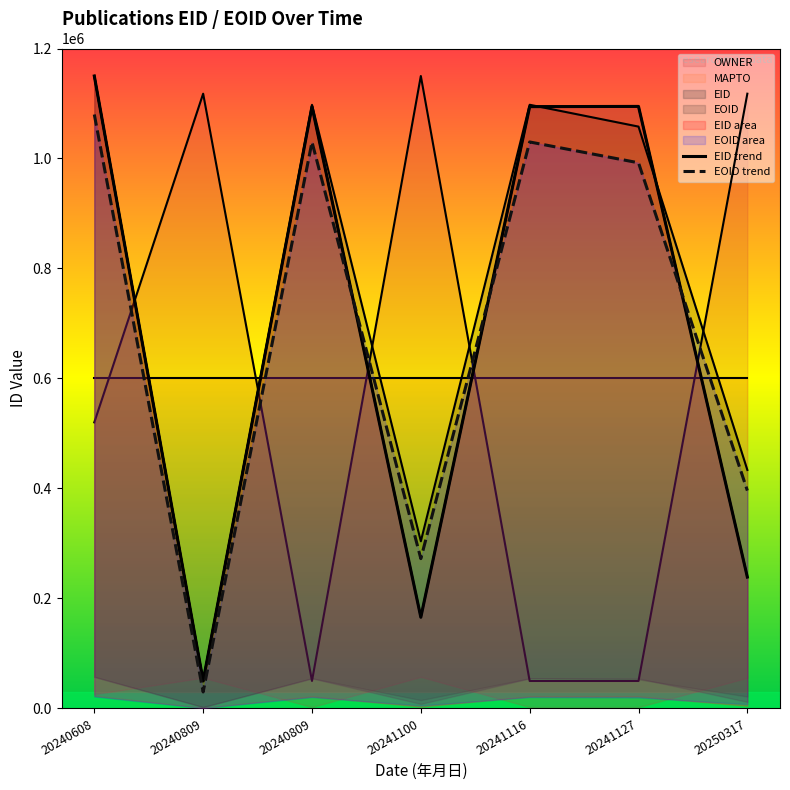

Read the EOID value at 20250317.

396203.0